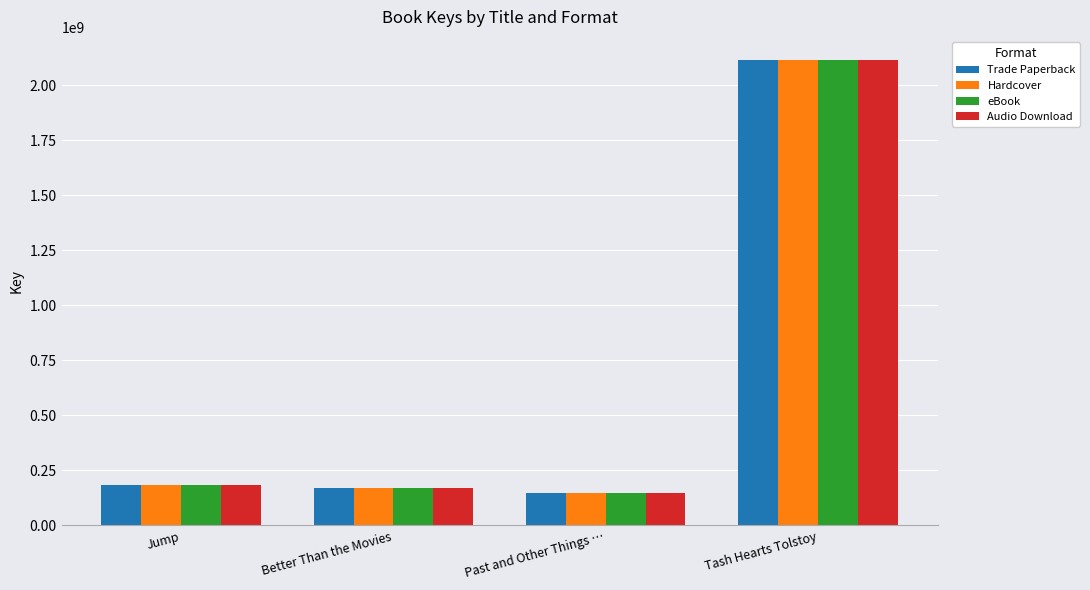

What is the label of the 2nd bar from the right?

Past and Other Things …